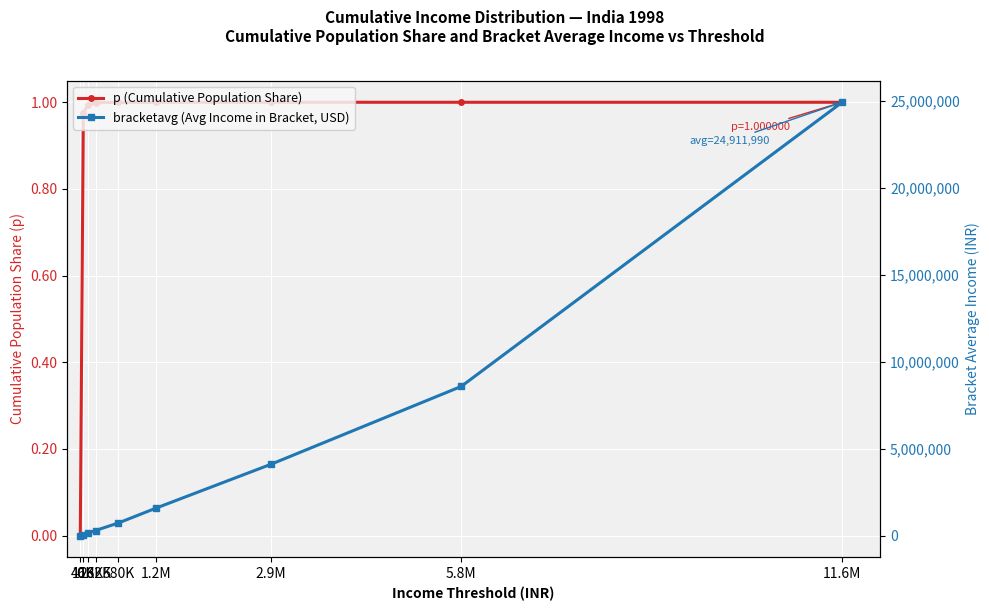

What is the difference between the highest and lowest values at 116K?

155151.1